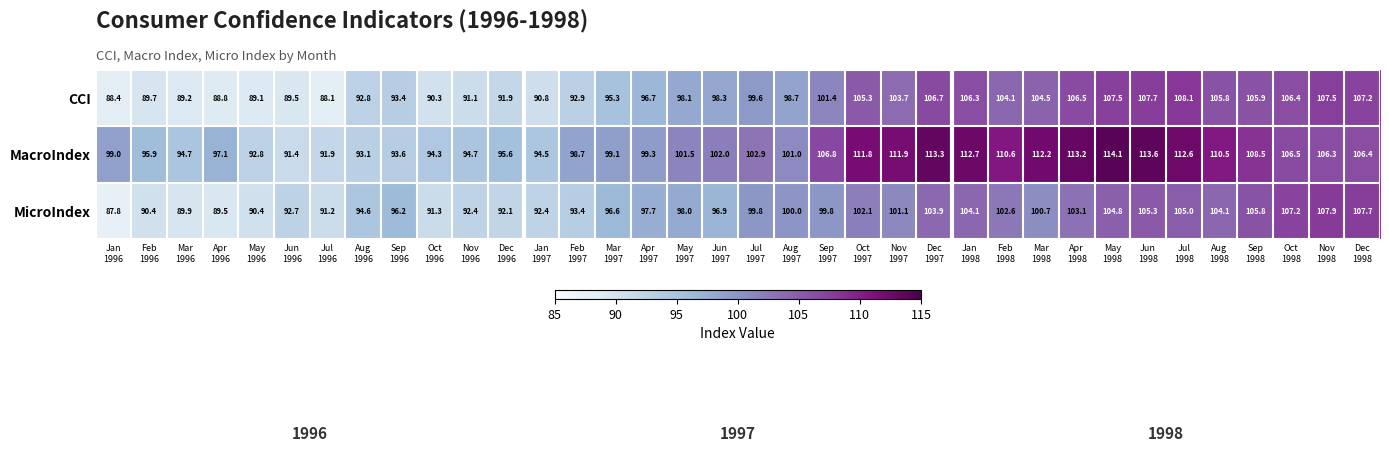

What is the lowest value of the CCI series?

88.1